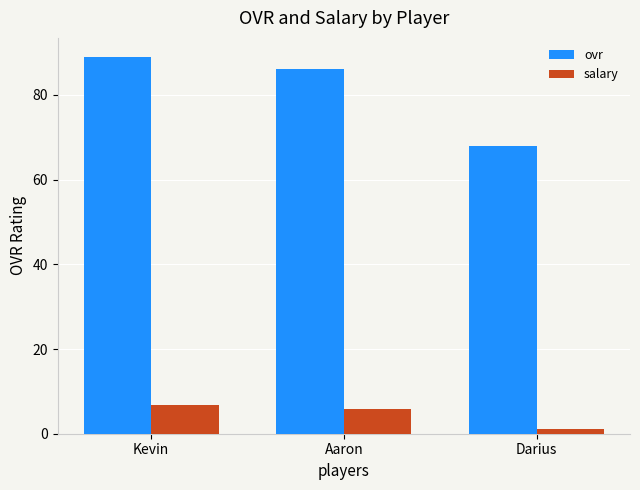

How many groups of bars are there?

3